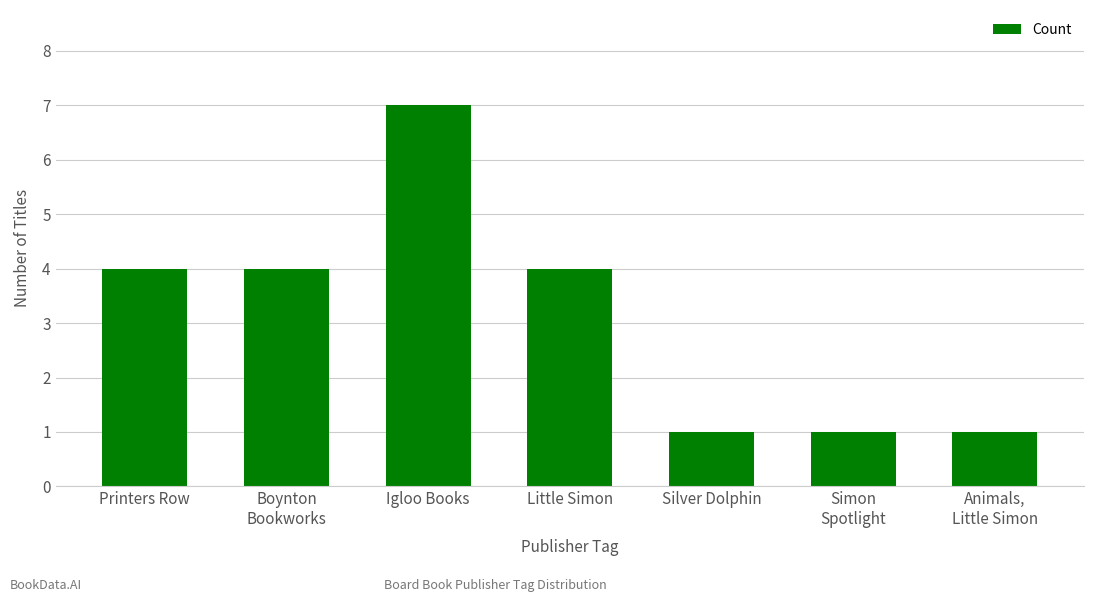

What is the minimum value shown in the chart?

1